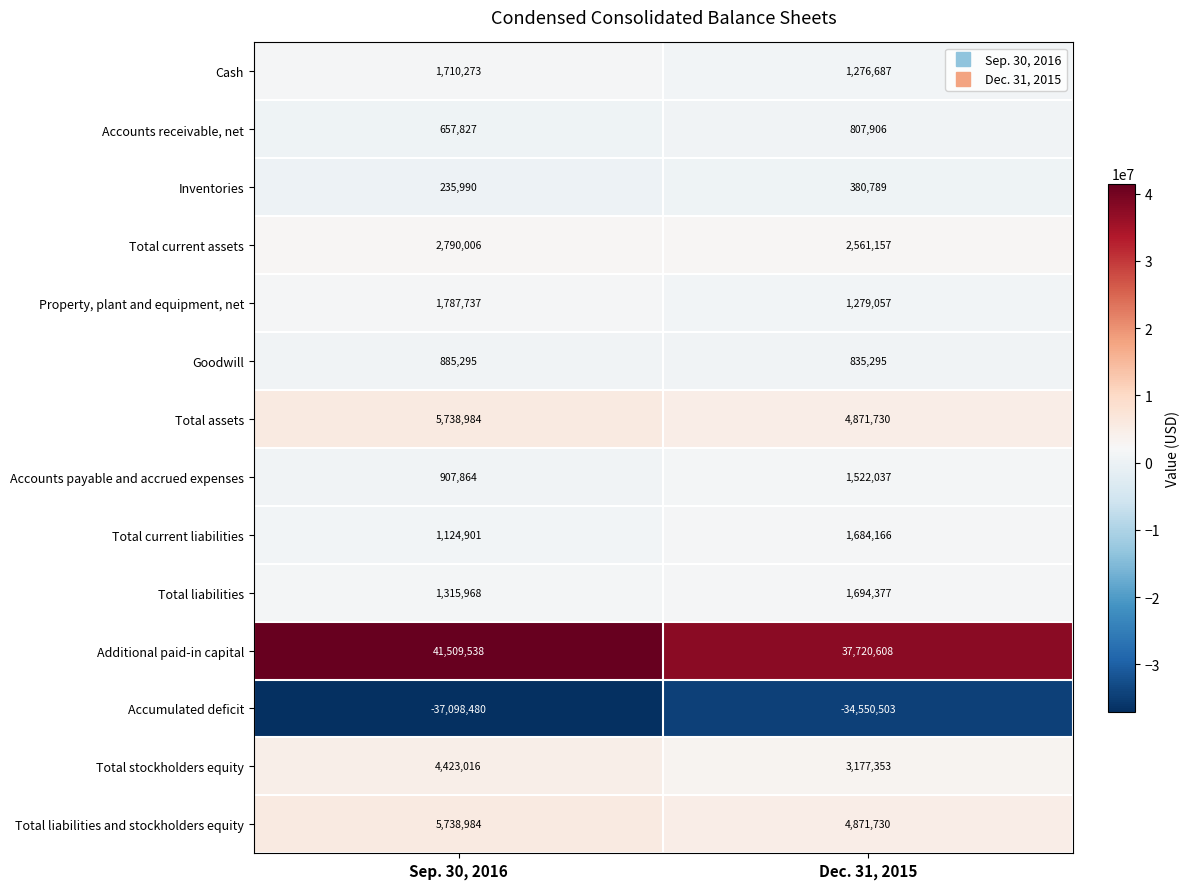

What is the difference between the Total liabilities and stockholders equity values at Sep. 30, 2016 and Dec. 31, 2015?

867254